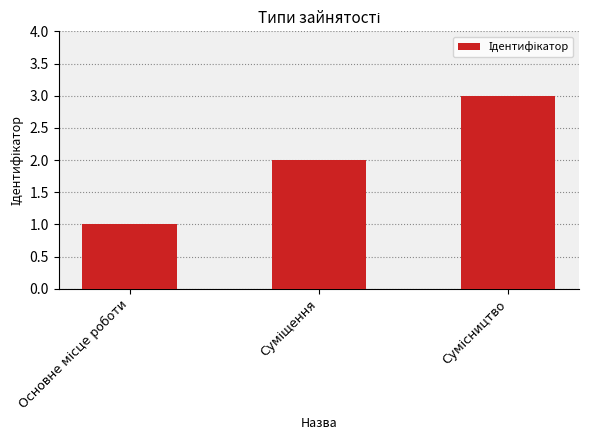

What is the sum of all values?

6